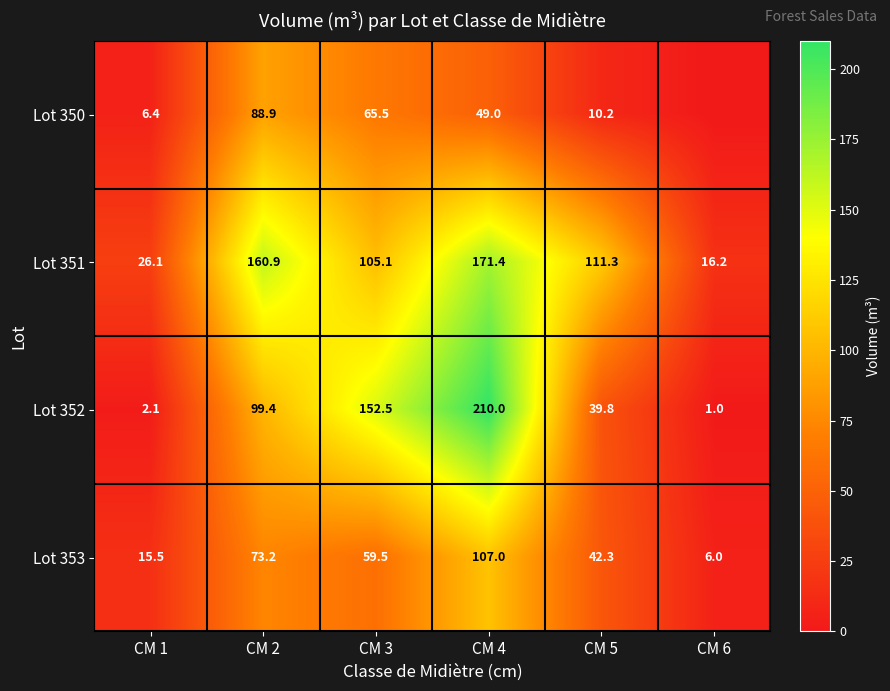

Rank the categories by Lot 351 value from lowest to highest.

CM 6, CM 1, CM 3, CM 5, CM 2, CM 4